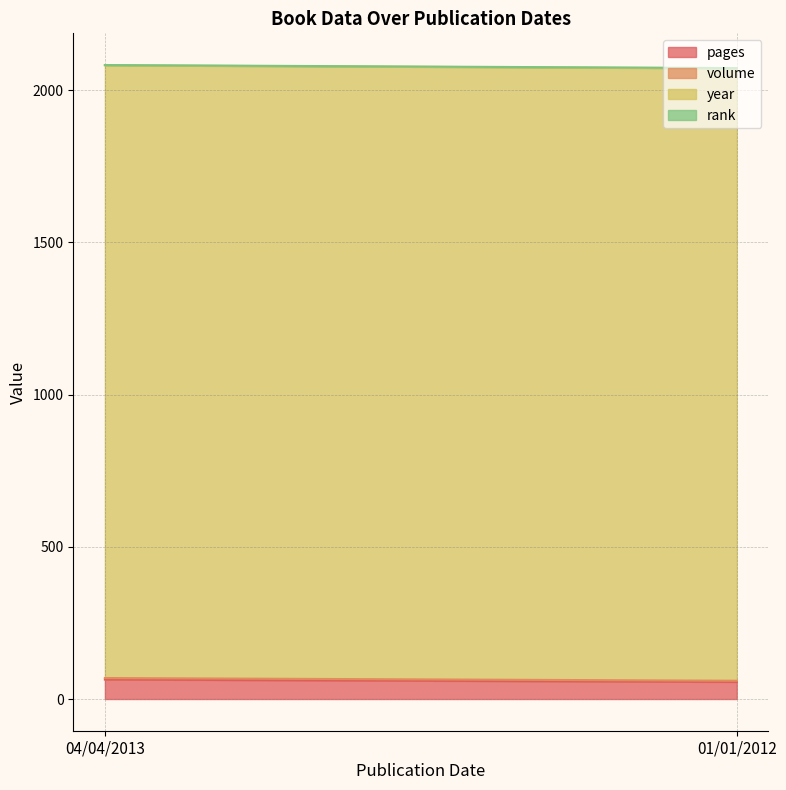

What is the label of the 1st point from the left?

04/04/2013